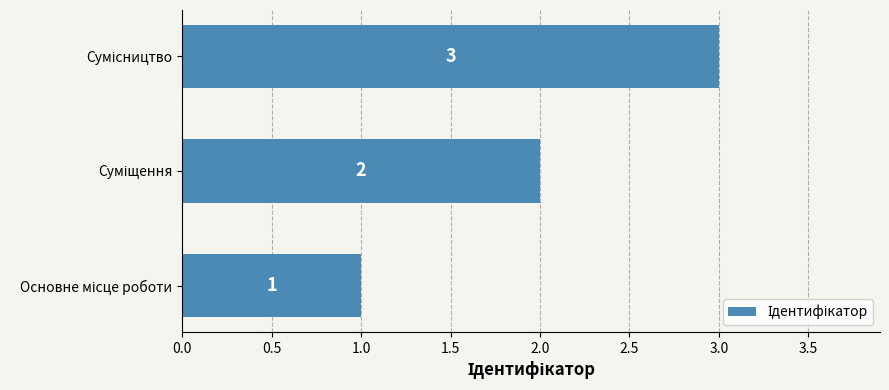

Count the values in the range 1 to 3.

3